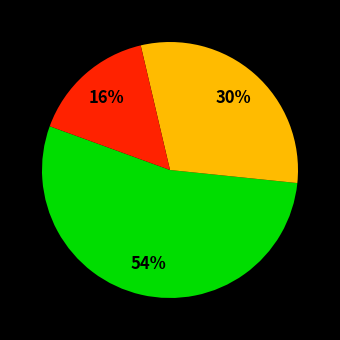

Is there a majority slice in this chart?

Yes